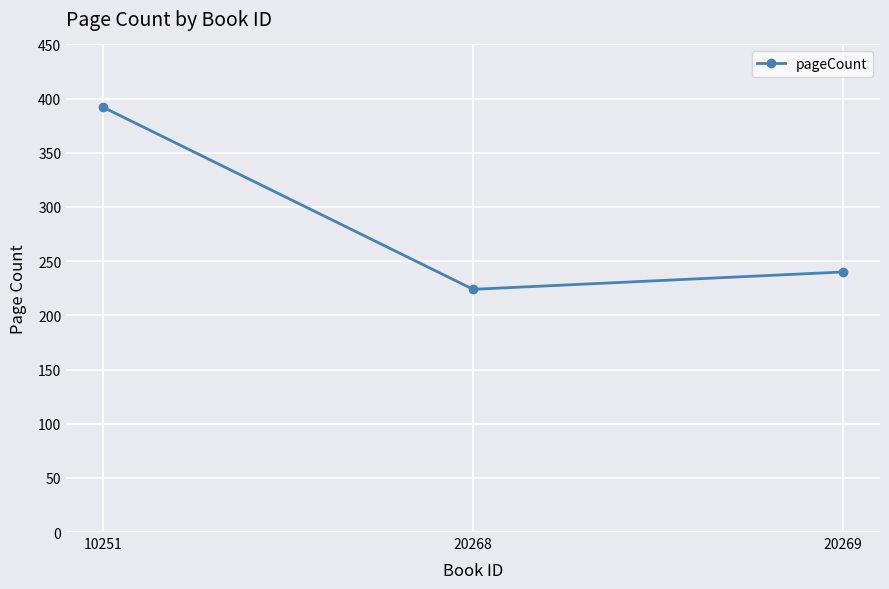

What is the value of the 1st point from the left?

392